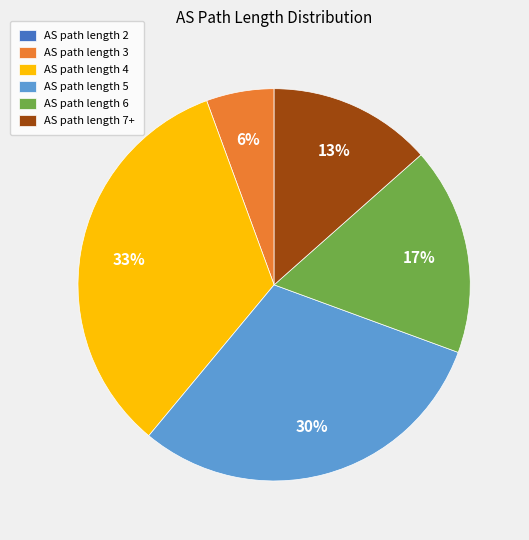

True or false: AS path length 7+ accounts for 13% of the total.

True